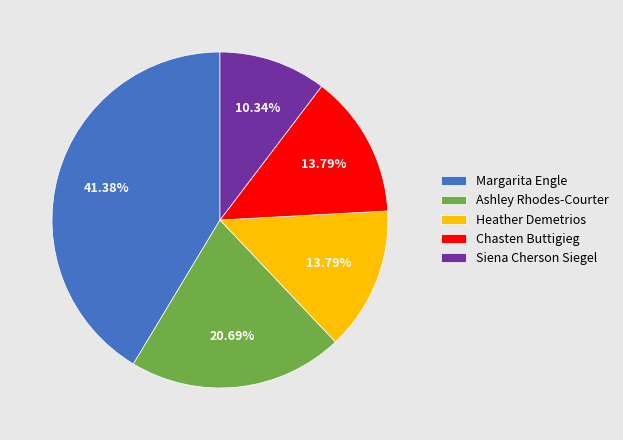

To the nearest percent, what is the difference between the largest and smallest slice percentages?

31%